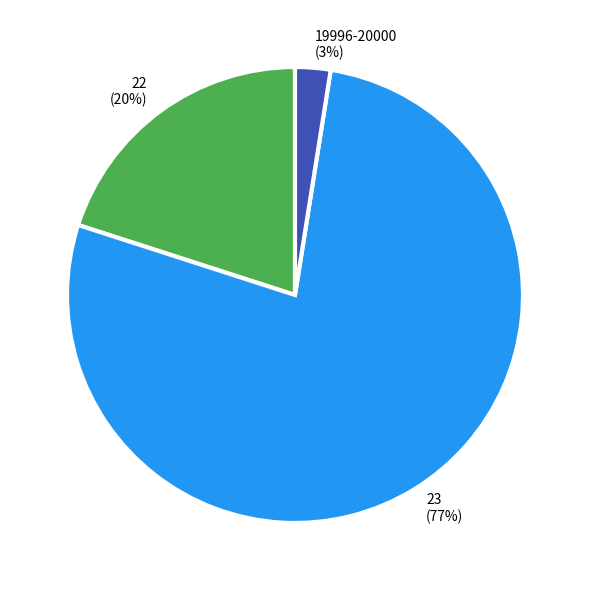

The 23 slice represents 77% of the pie. True or false?

True